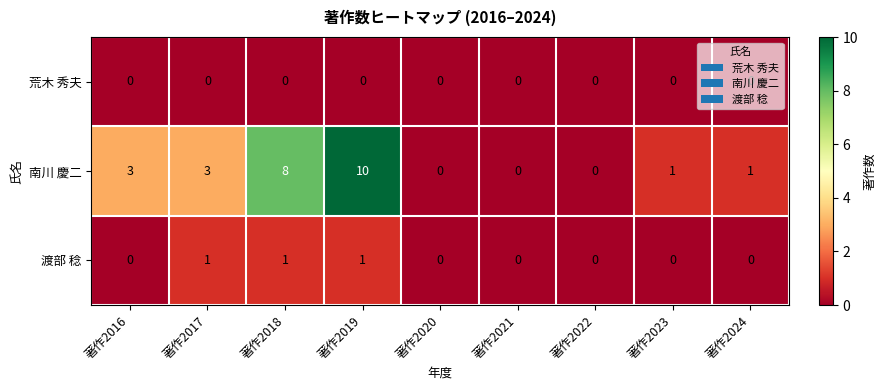

Which series has the widest spread of values?

南川 慶二